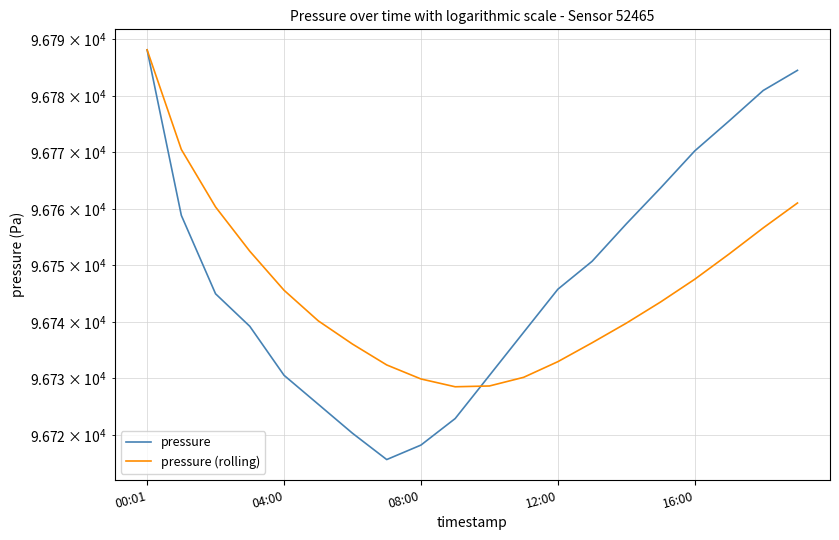

What is the spread (max minus min) of values at 12:00?

12.8